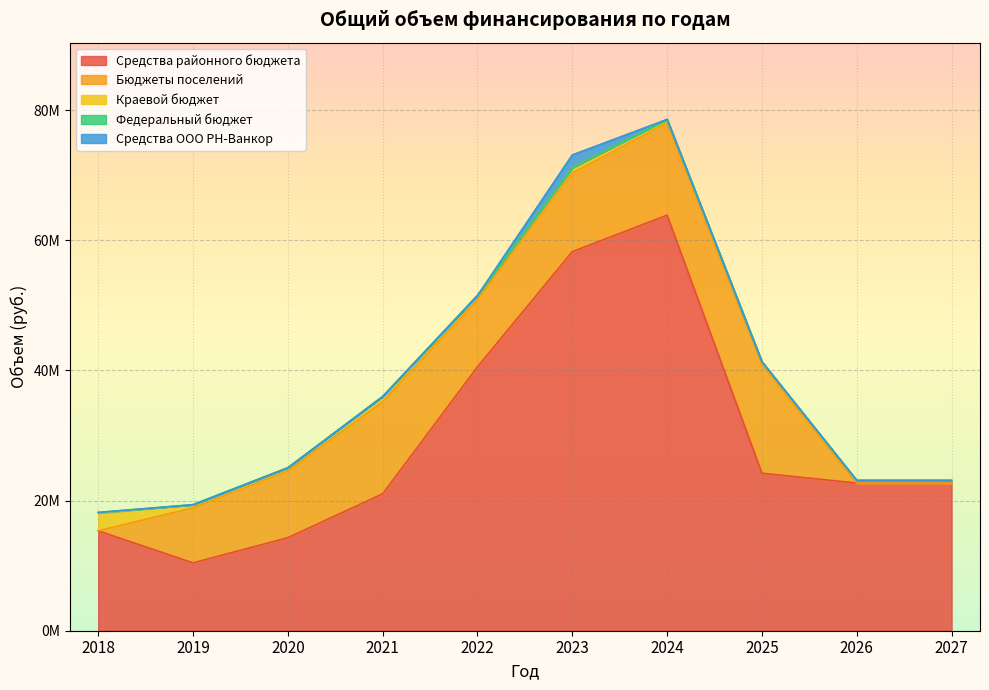

True or false: Средства ООО РН-Ванкор has more than 1 interior local peaks.

False